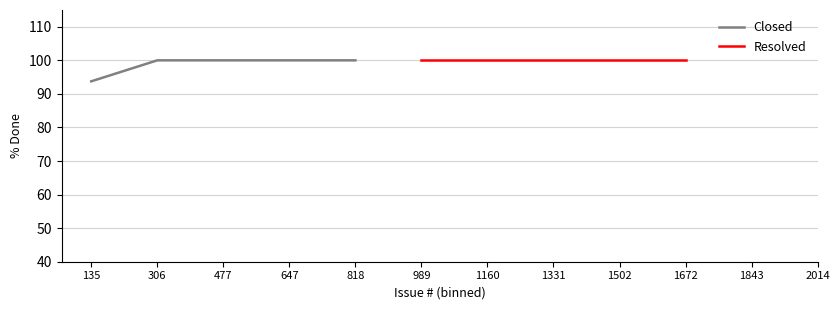

Which has a higher value, 2014 or 477?

477